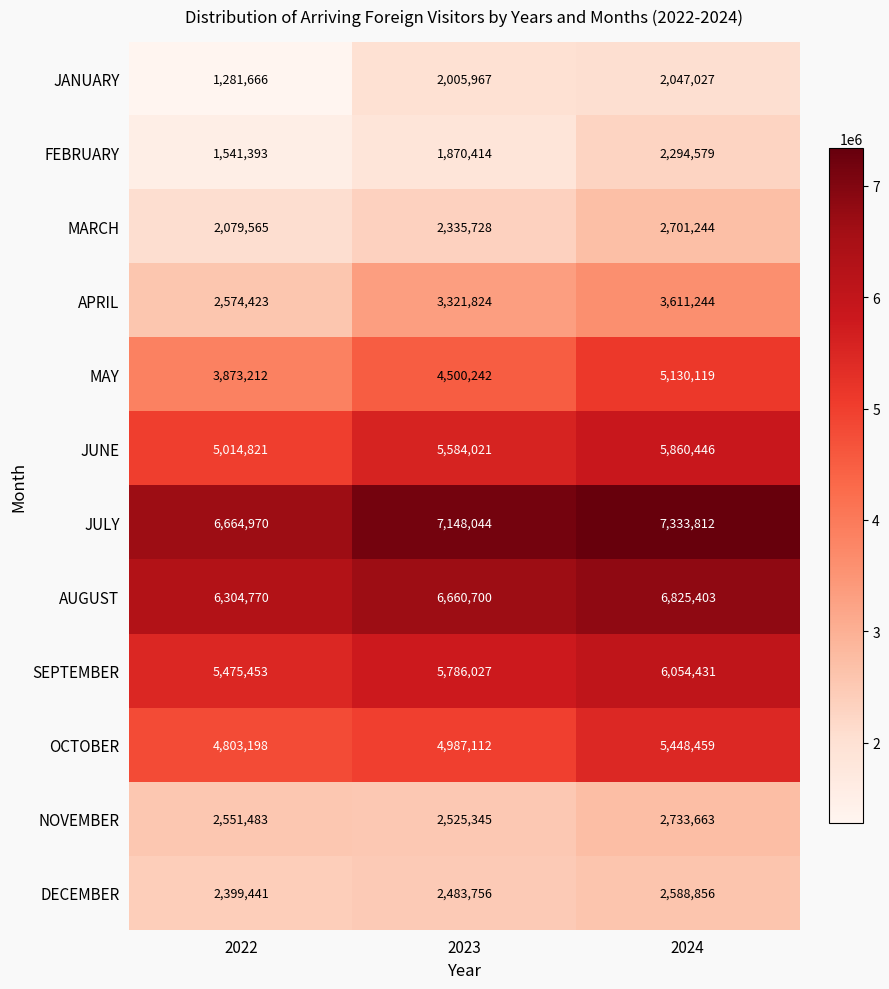

Which category has the highest value across all series?

2024